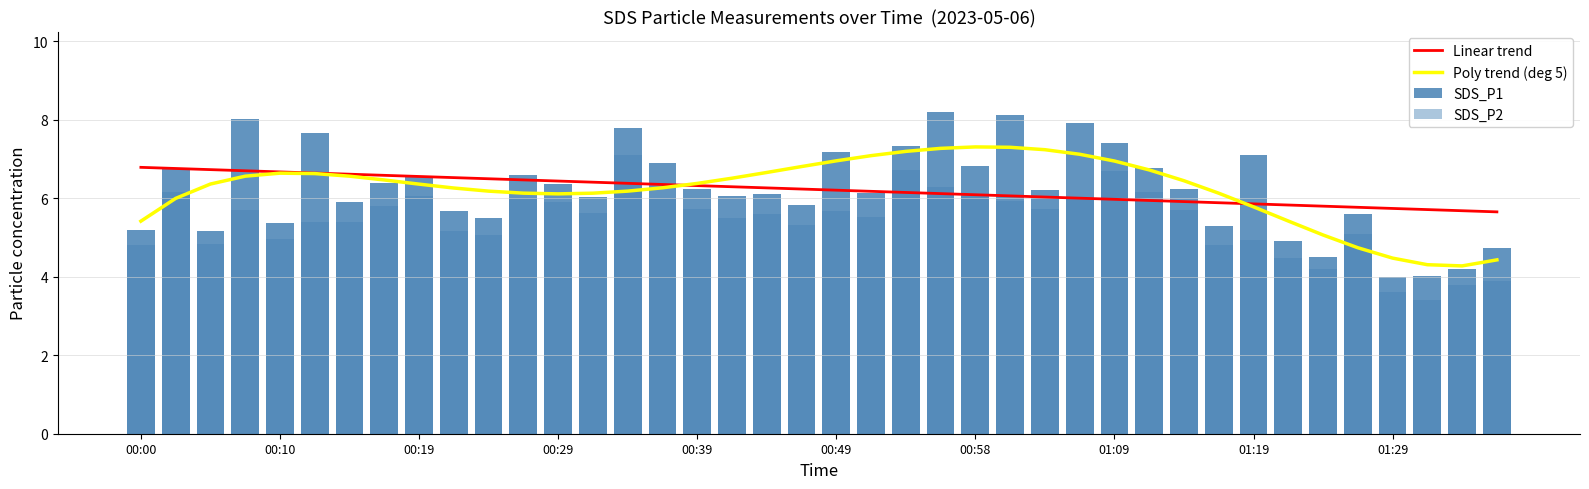

True or false: Poly trend (deg 5) has a value of 10.6 at 27.

False